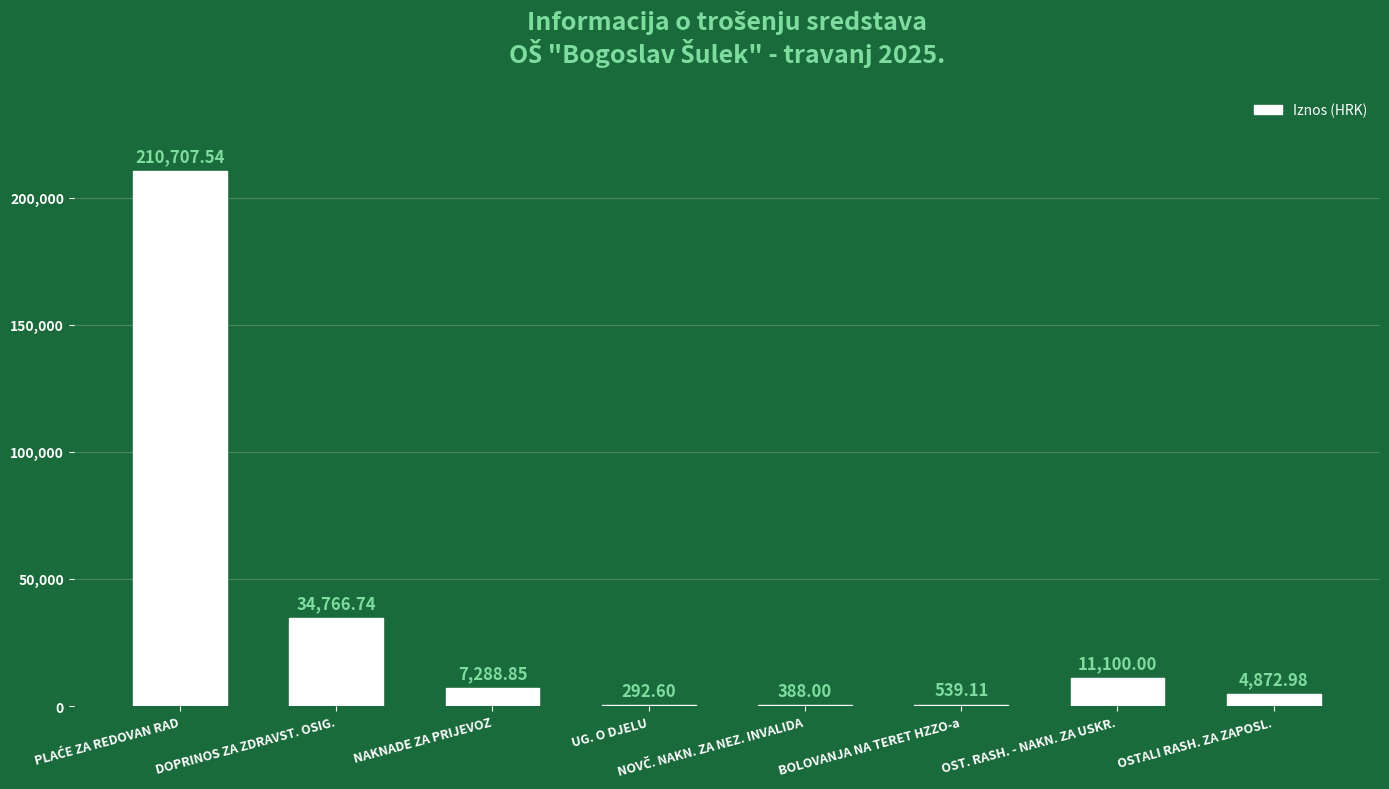

What is the sum of the values at NAKNADE ZA PRIJEVOZ and DOPRINOS ZA ZDRAVST. OSIG.?

42055.6